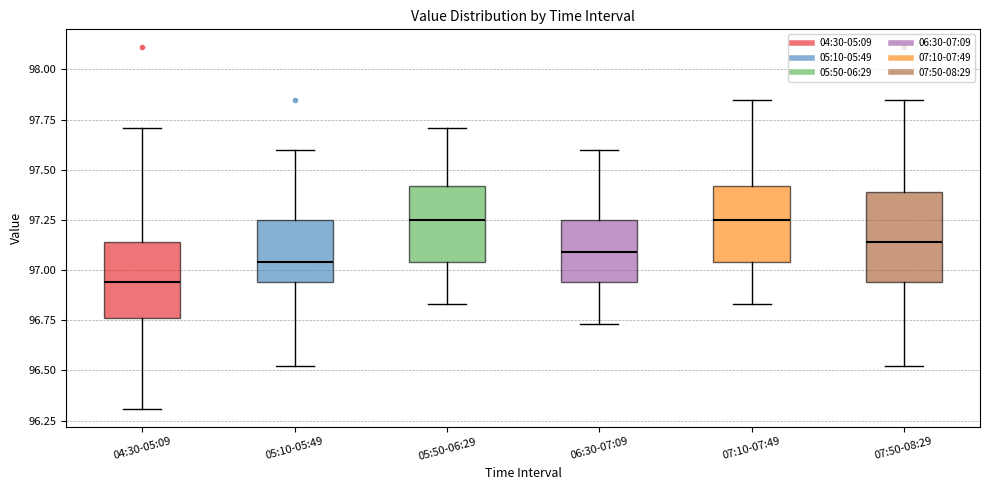

Which box has the lowest median line?

04:30-05:09